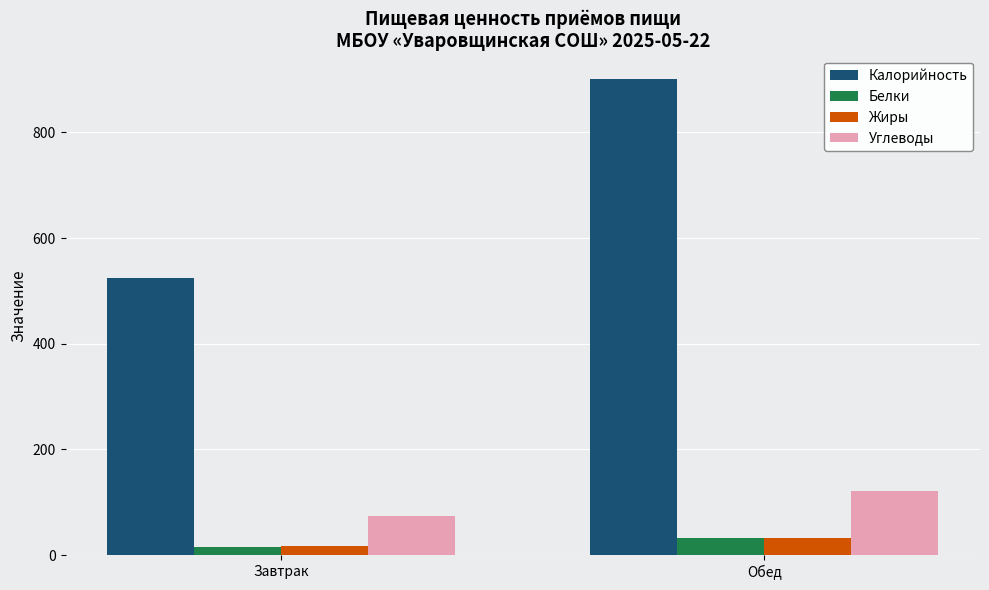

What position from the right is Обед?

1